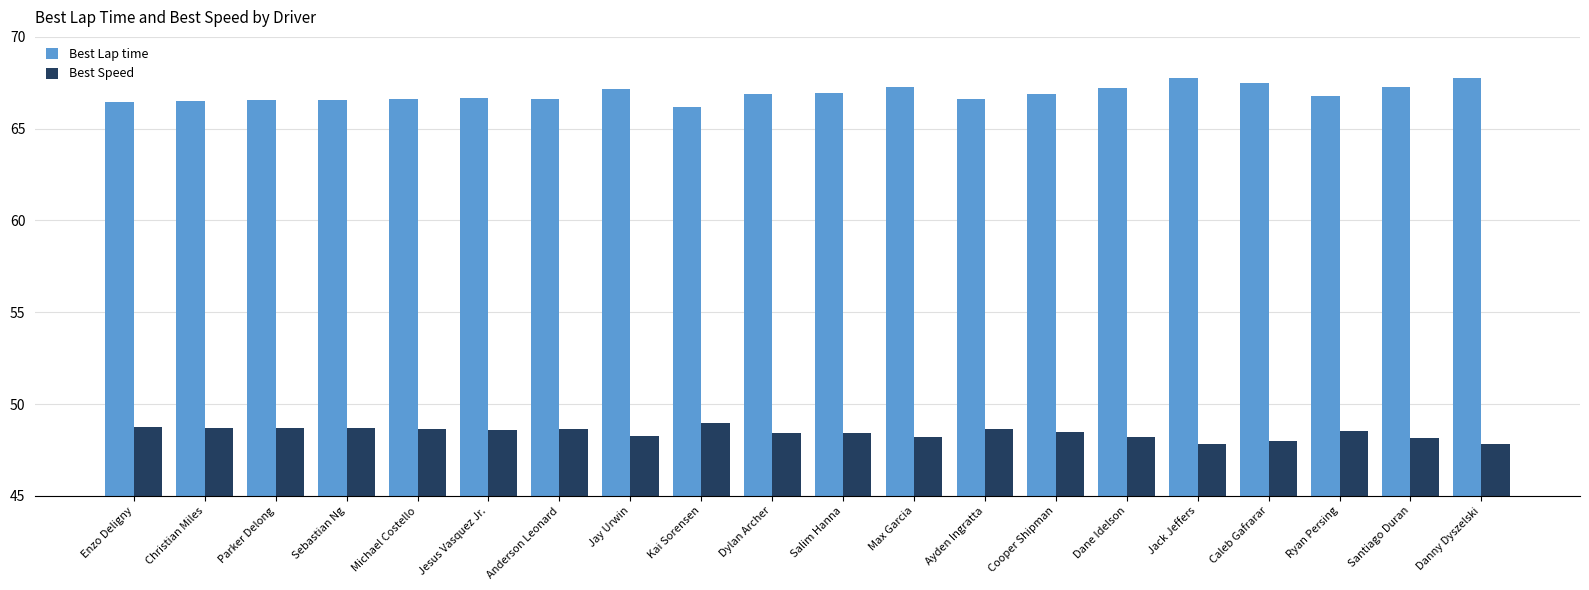

How many bars are there in total?

40